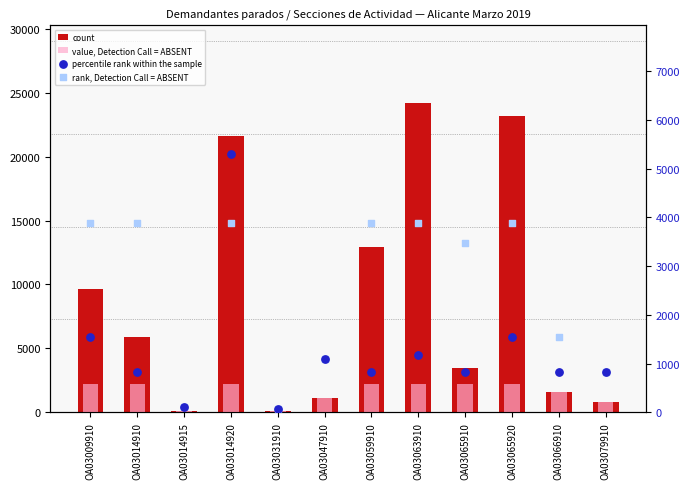

At which category is the sum across all series the highest?

OA03014920